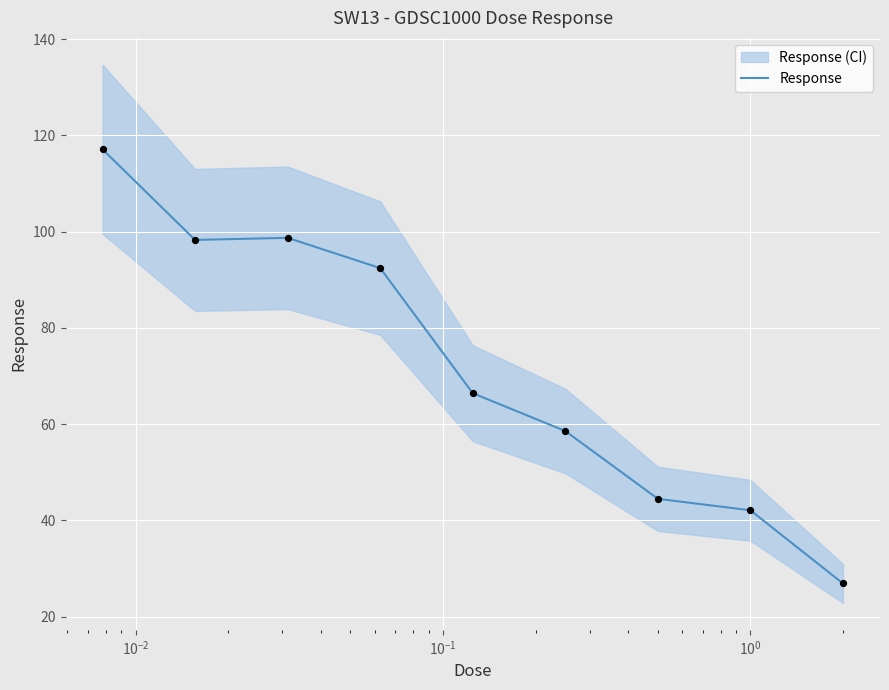

What is the highest value of the Response series?

117.1